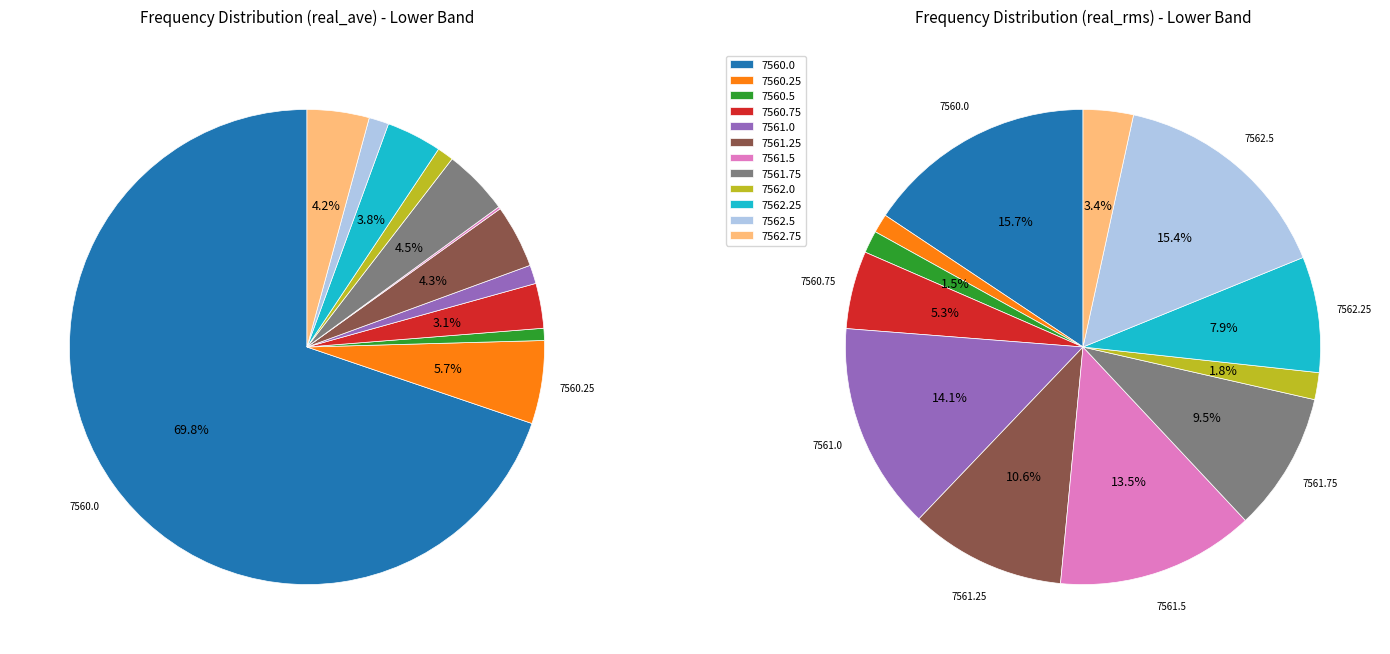

Which category has the biggest portion of the pie?

7560.0